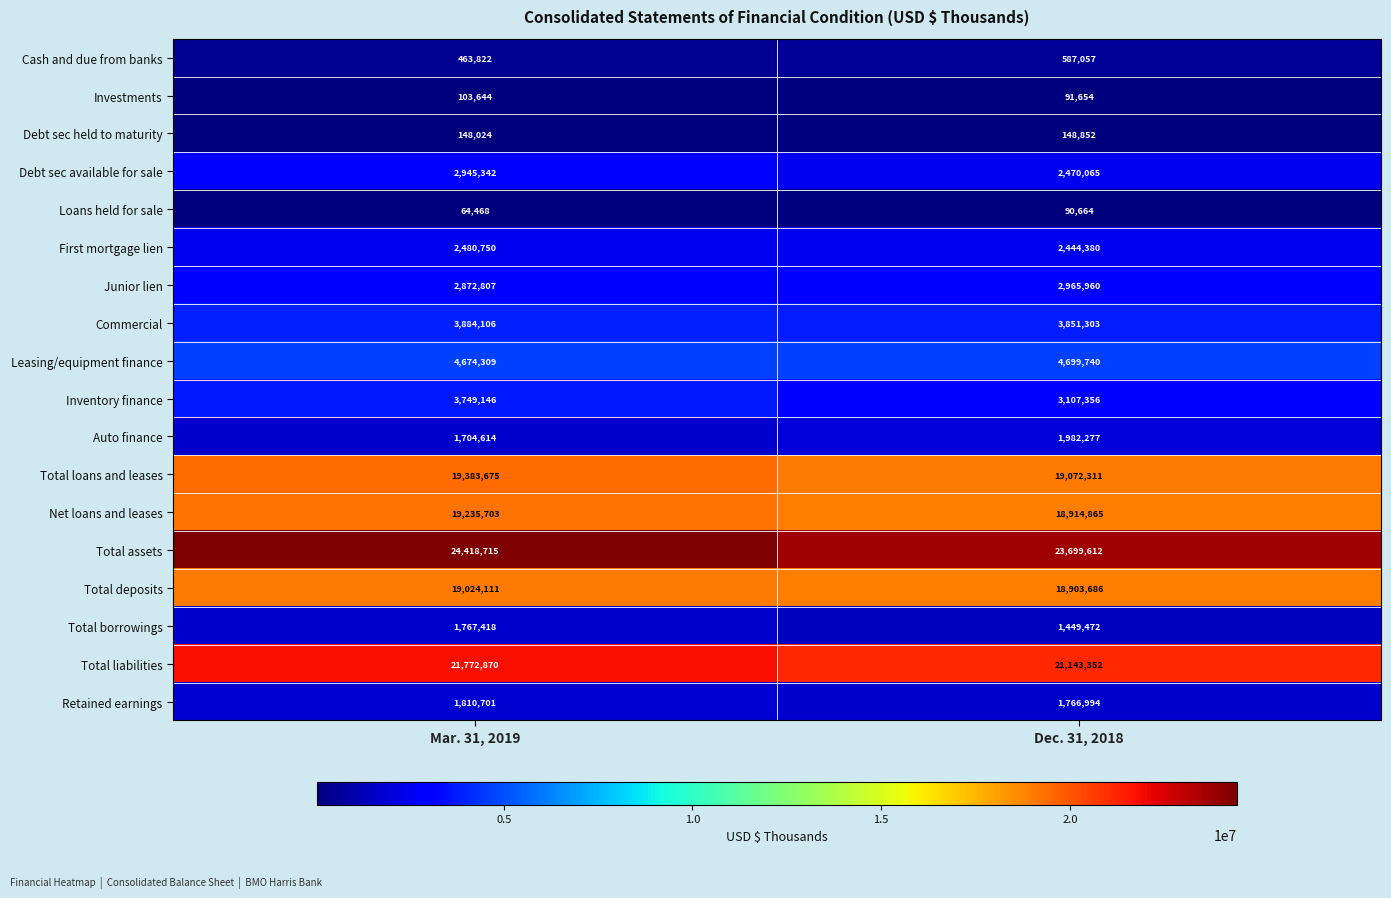

The value of Investments at Mar. 31, 2019 is 176695. True or false?

False